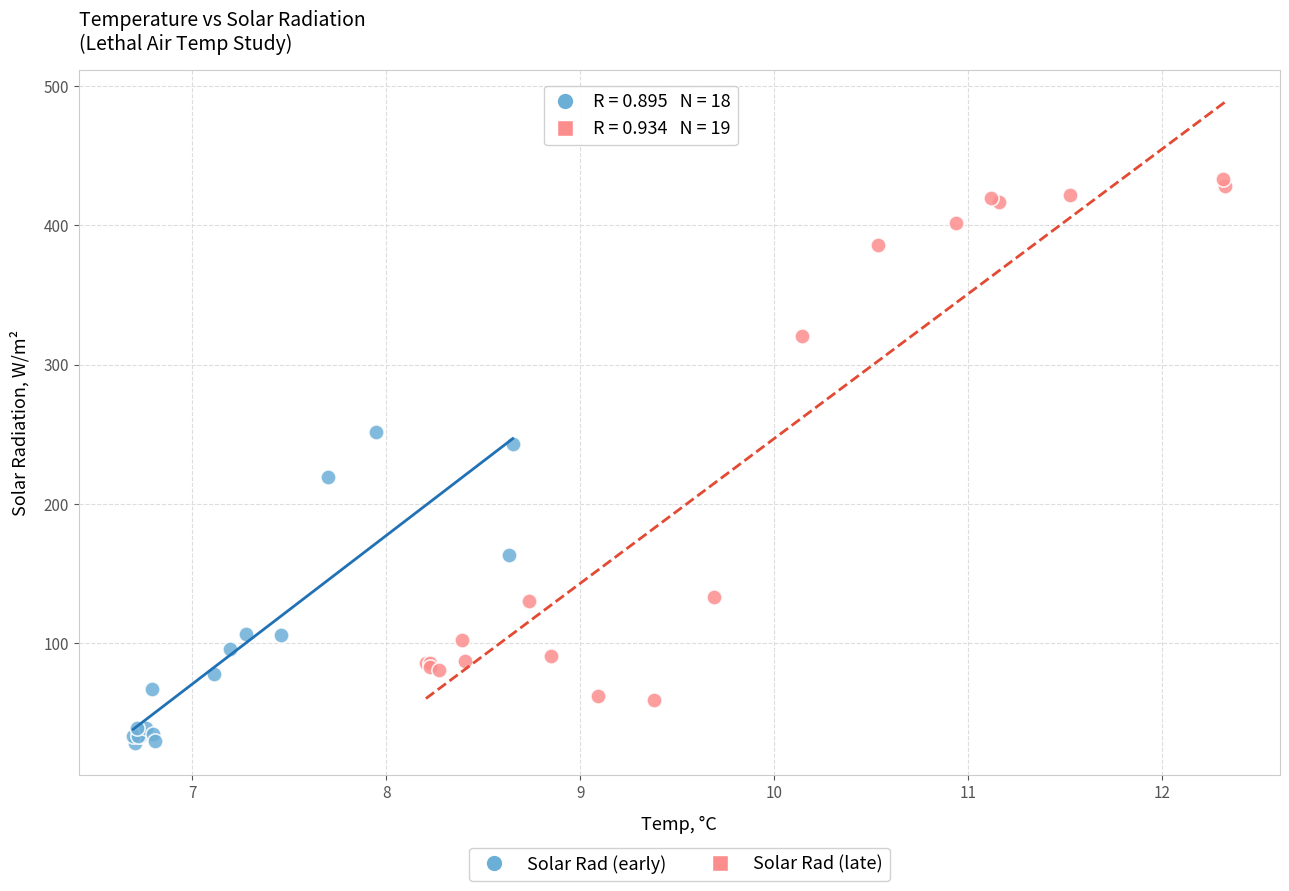

Which series reaches the minimum Y coordinate?

Solar Rad (early)